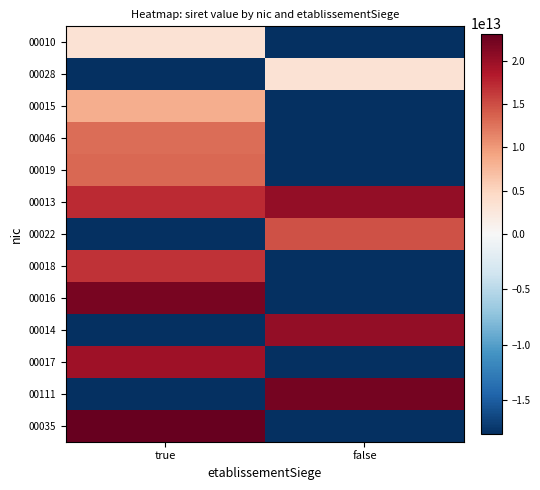

Which category has the highest value across all series?

true